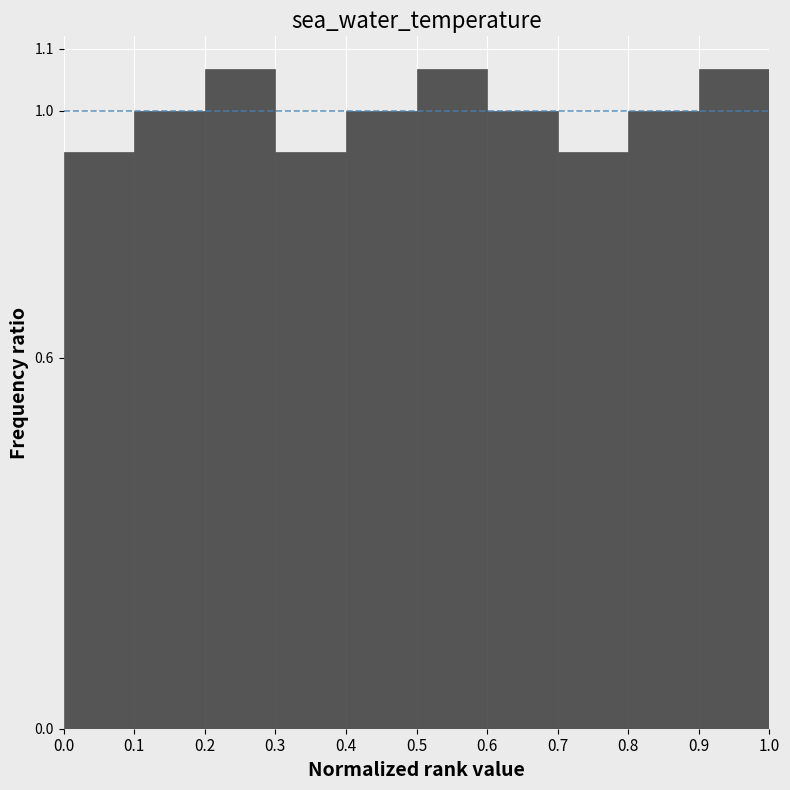

What is the height of the bar covering 0.4 to 0.5 on the x-axis? The values are not printed on the chart, so give them approximately, as read against the axis.

1.00